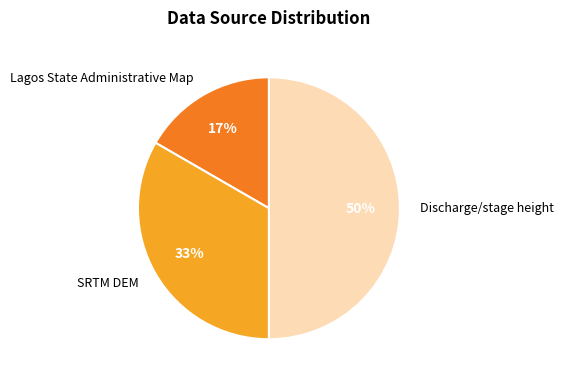

Which slice is the smallest?

Lagos State Administrative Map